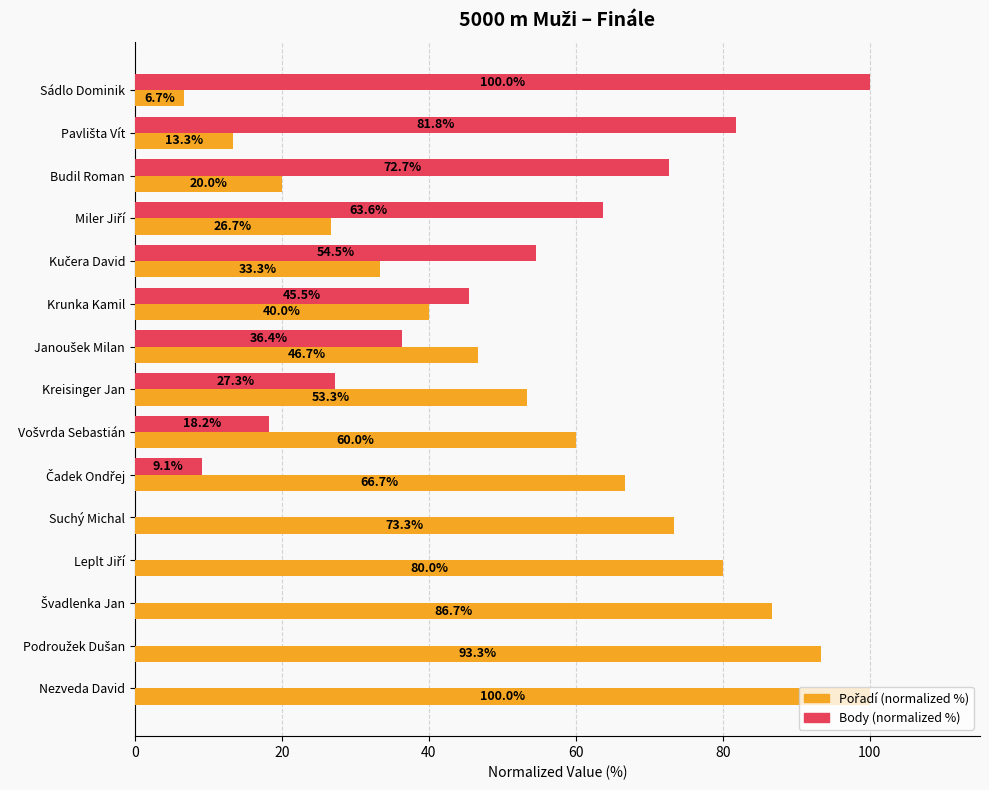

At which category is the sum across all series the highest?

Sádlo Dominik